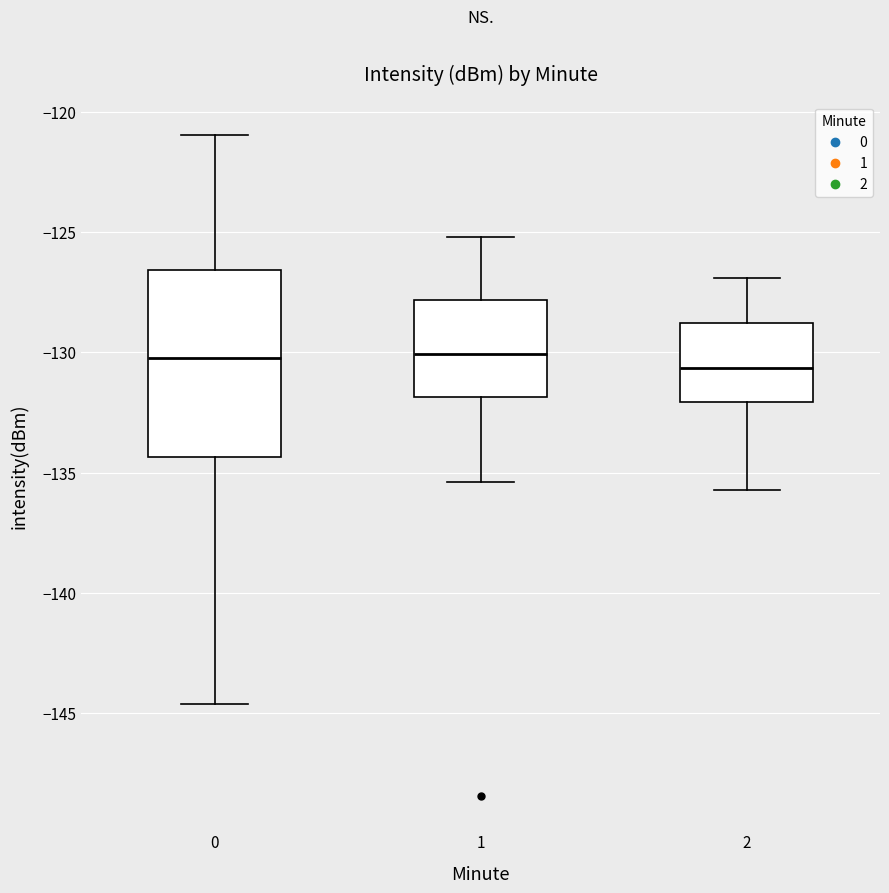

Reading left to right, read every box against the y-axis: the position of its median line, the range the box covers, and the ends of its whiskers. The values are not printed on the chart, so give them approximately, as read against the axis.

0: median -130.0, box -134.5 to -126.5, whiskers -144.5 to -121.0
1: median -130.0, box -132.0 to -128.0, whiskers -135.5 to -125.0
2: median -130.5, box -132.0 to -129.0, whiskers -135.5 to -127.0